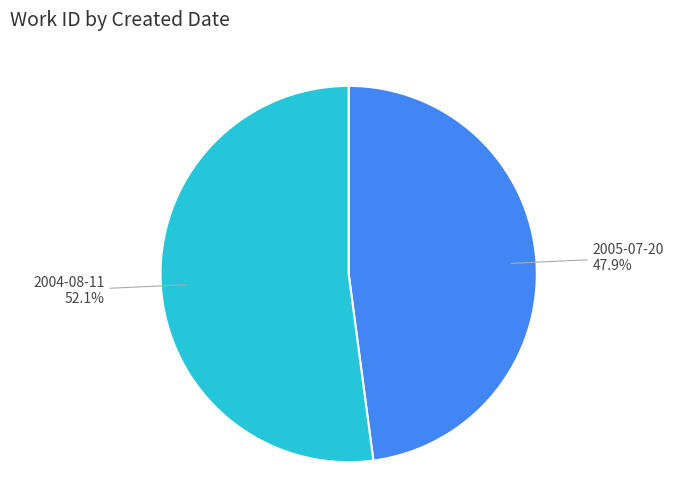

Is there any slice that represents more than half of the pie?

Yes